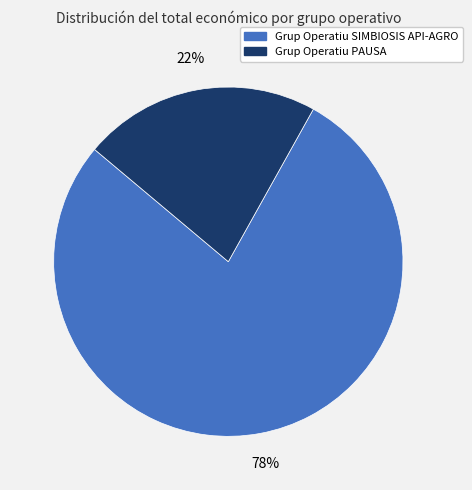

Rank the categories by value from lowest to highest.

Grup Operatiu PAUSA, Grup Operatiu SIMBIOSIS API-AGRO